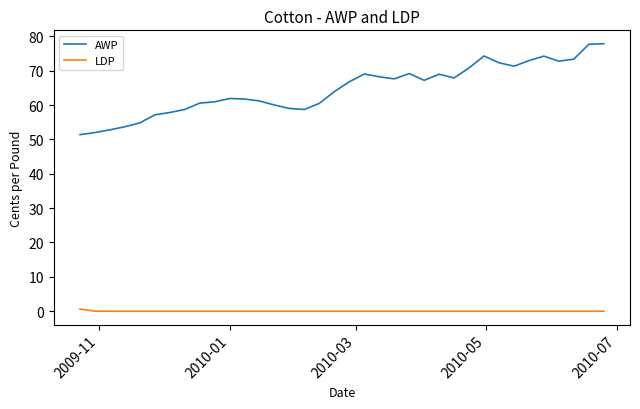

Which series has the widest spread of values?

AWP